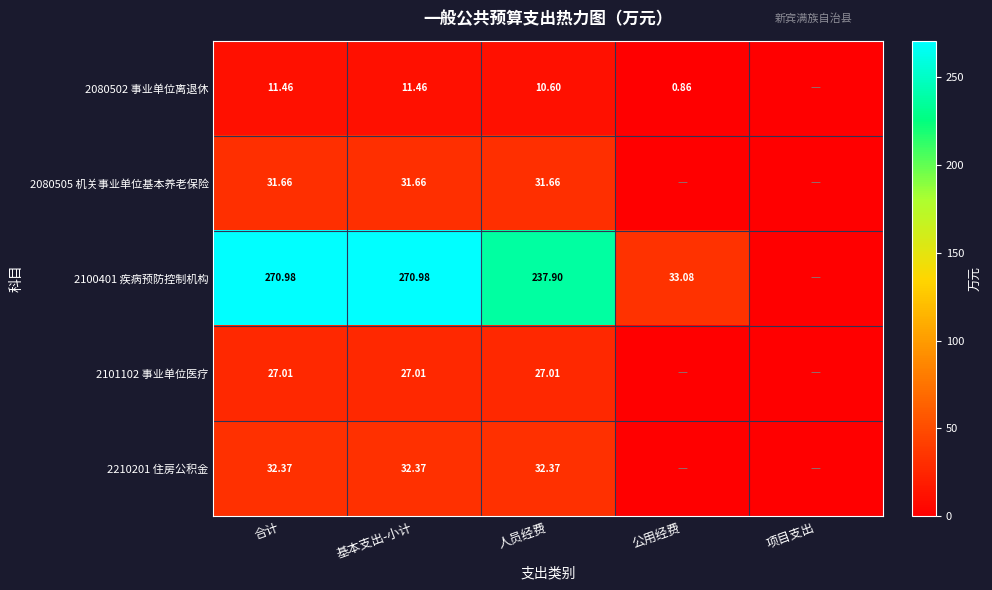

The 2100401 疾病预防控制机构 series shows 271.0 at 合计. True or false?

True